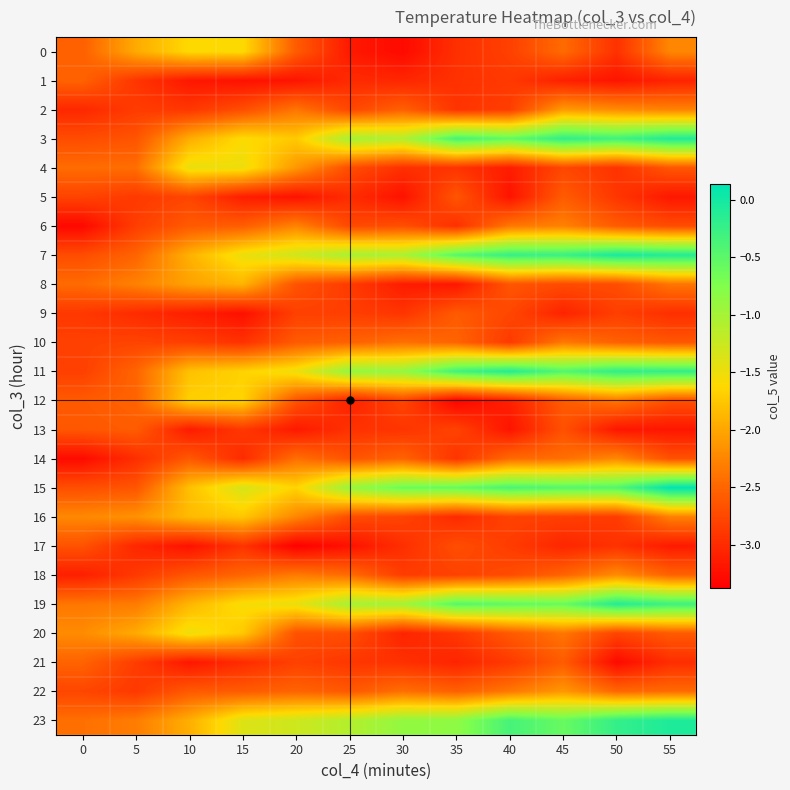

Between 5 and 55, which series saw the biggest shift?

15